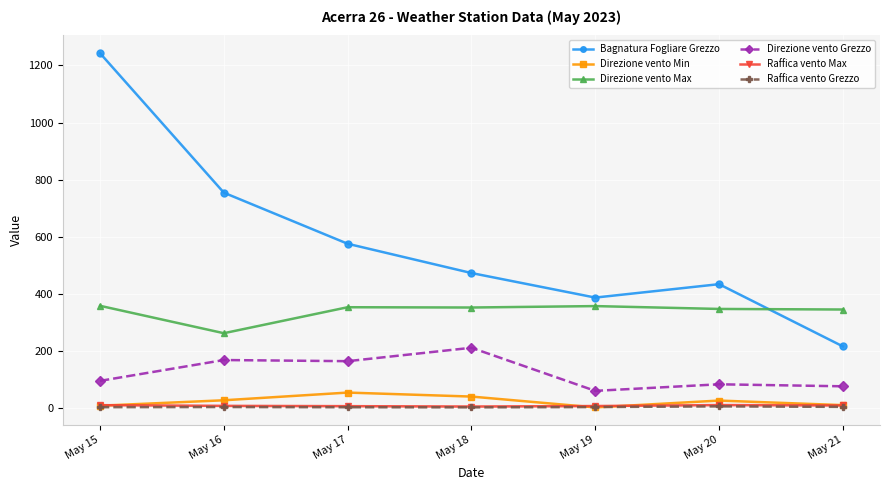

What is the minimum value for Direzione vento Grezzo?

60.0